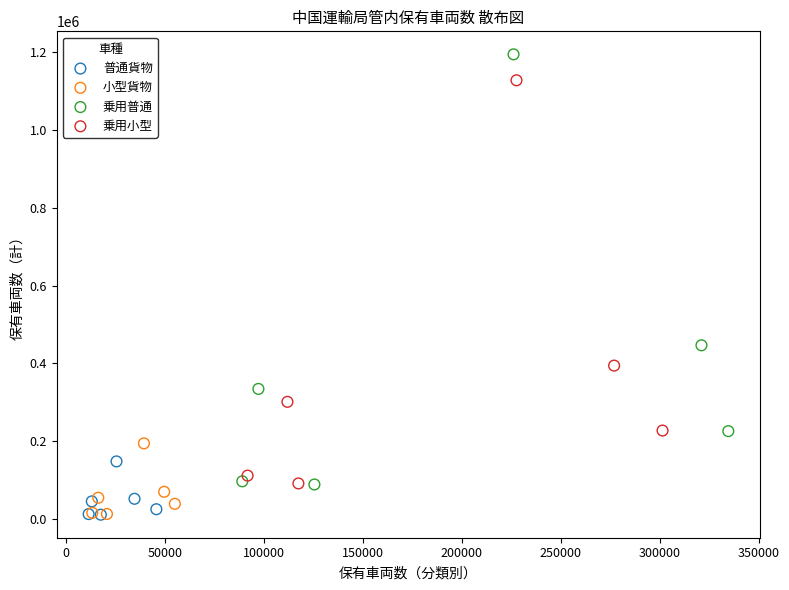

Which series reaches the maximum Y coordinate?

乗用普通